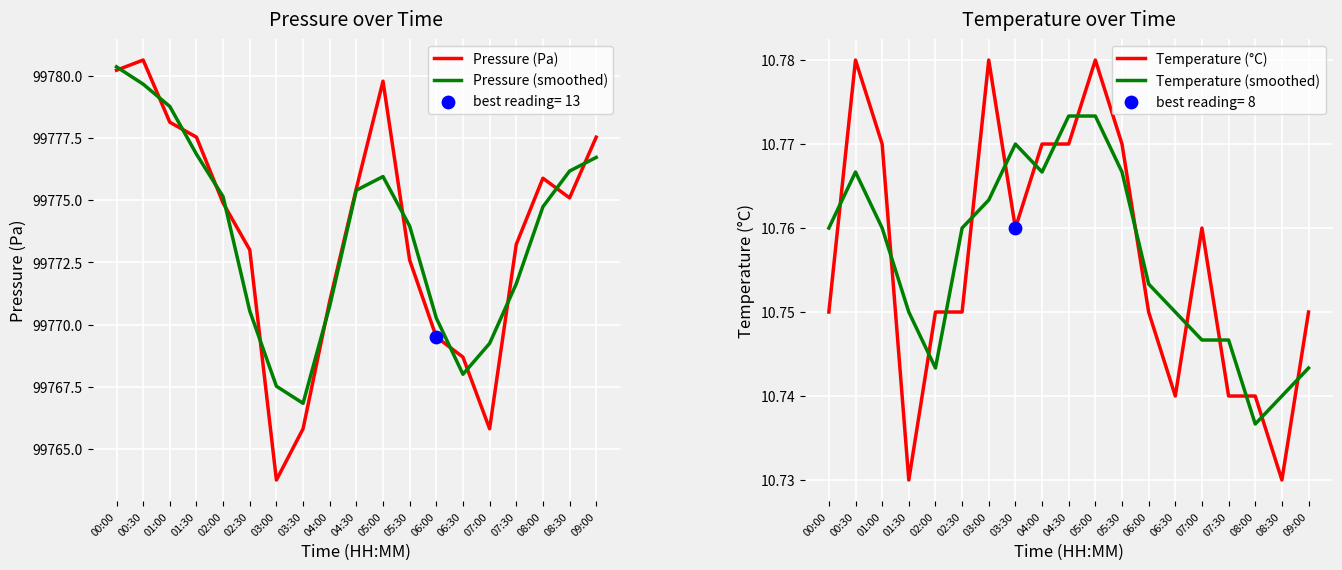

What is the total value across all series at 02:00?

199571.5